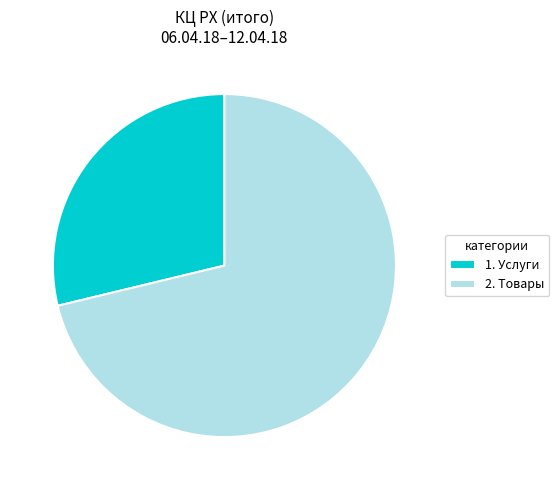

Which category has the smallest portion of the pie?

1. Услуги